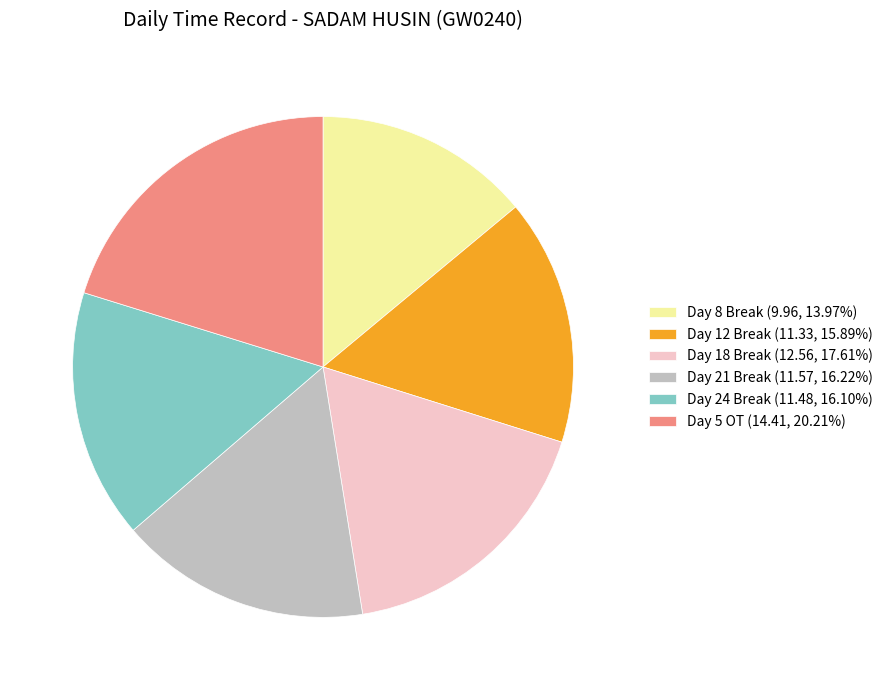

How many slices are in this pie chart?

6